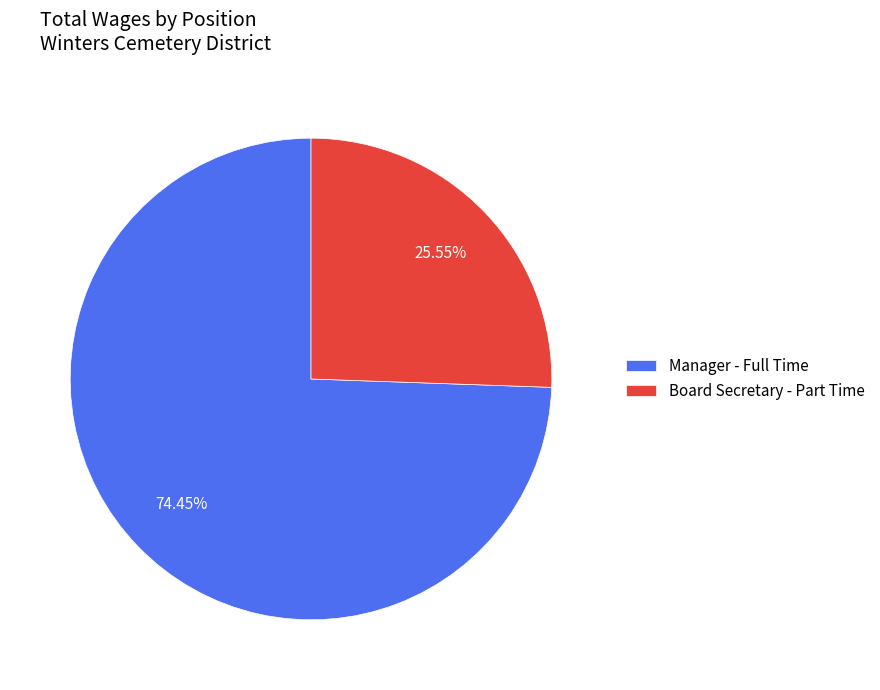

How many segments does this pie chart have?

2